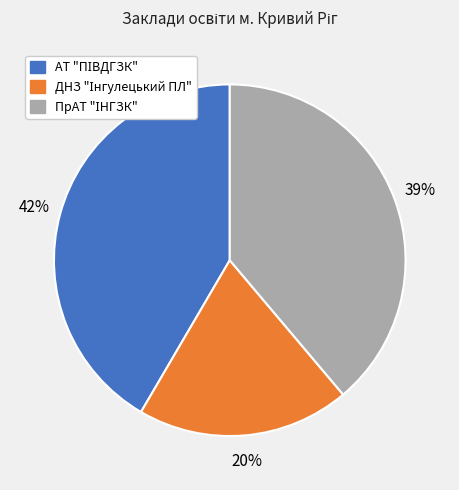

Is there a majority slice in this chart?

No